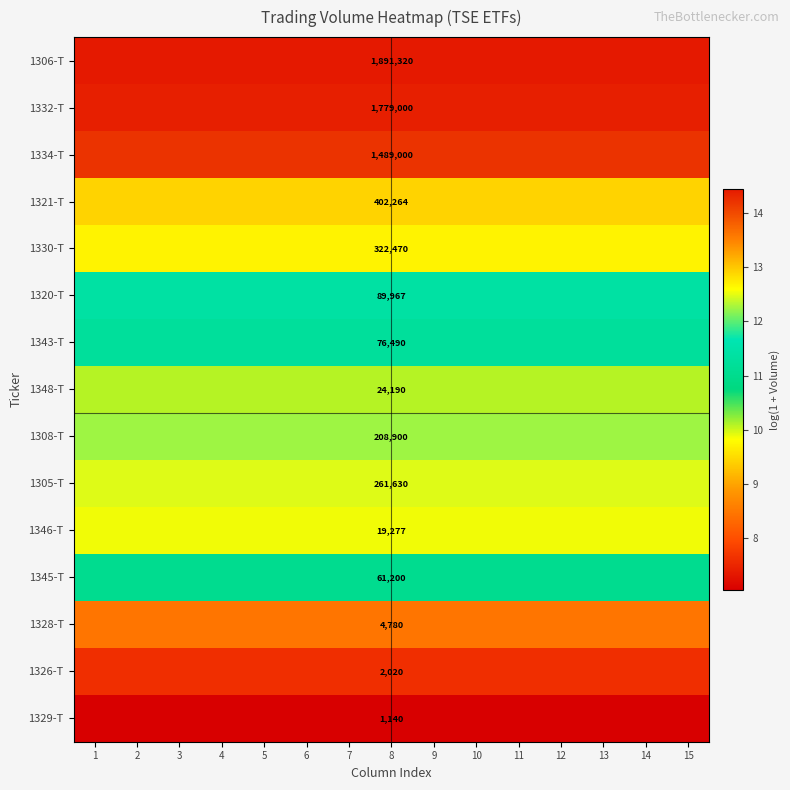

Is it true that 1305-T equals 3.4 at 2?

False